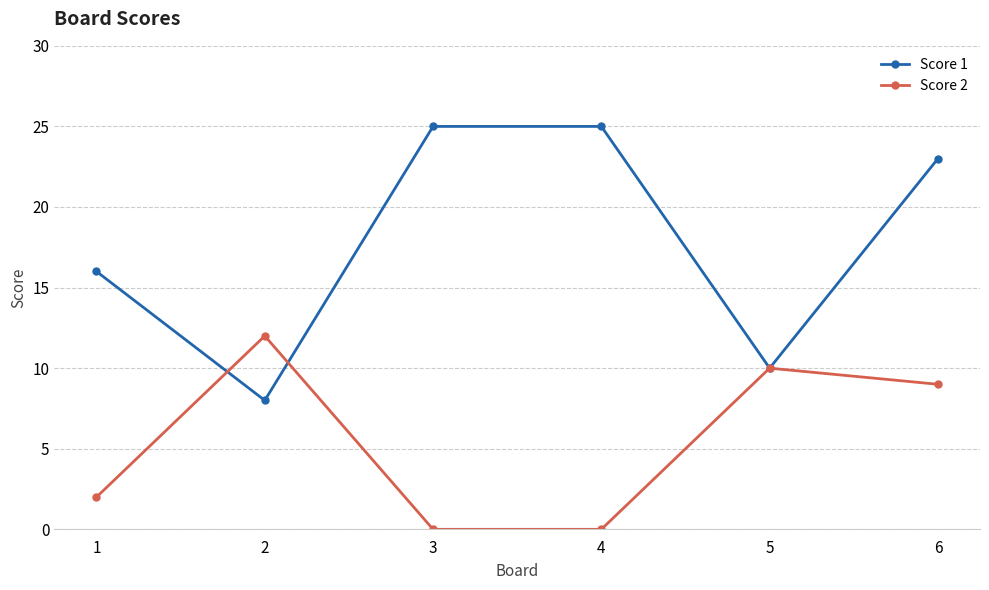

What is the value of the Score 1 point at the 5th from the left?

10